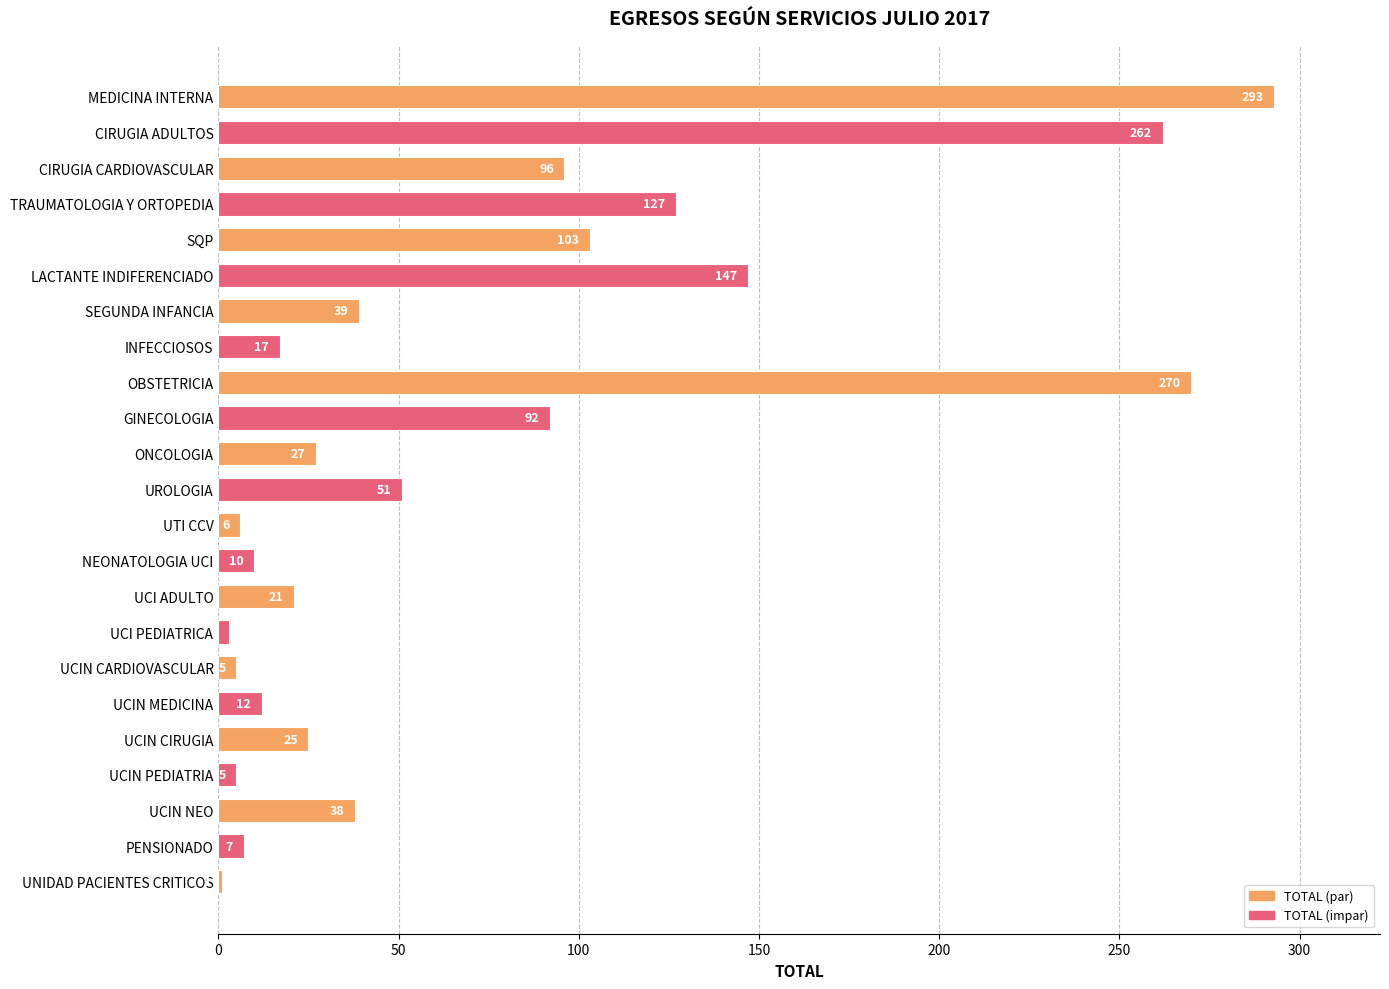

Is it true that the value at UCI ADULTO is 21?

True